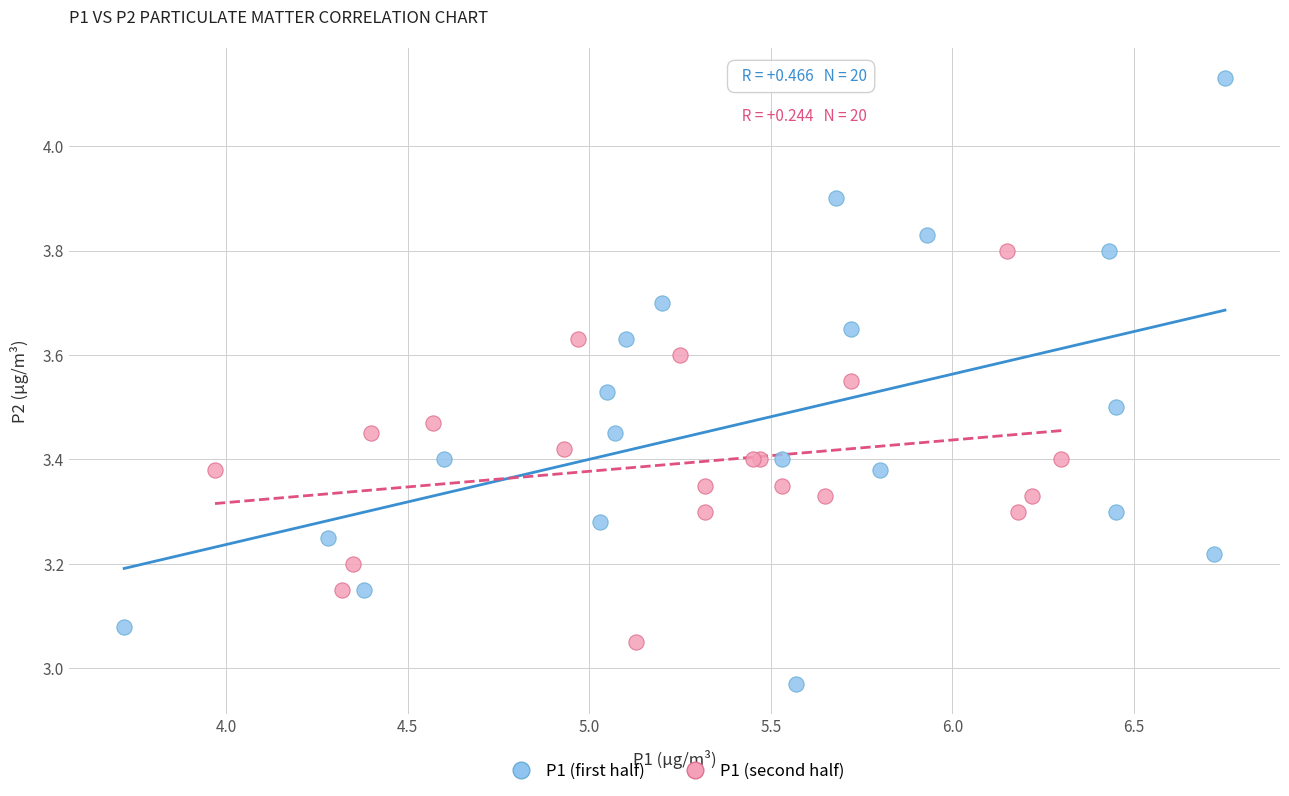

What are all the series names shown in the legend?

P1 (first half), P1 (second half)